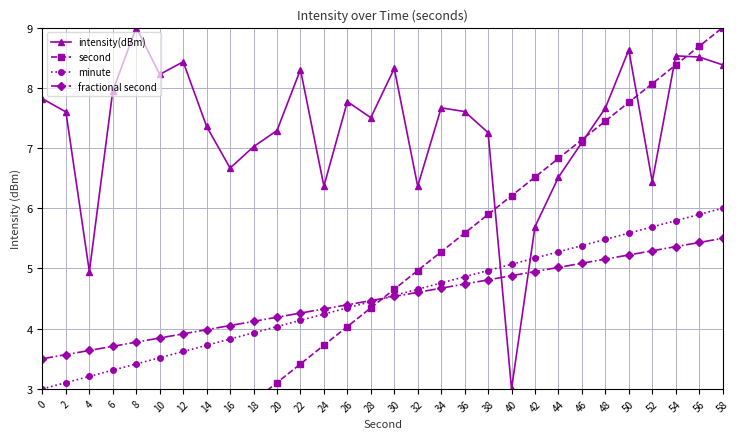

At which label is intensity(dBm) closest to 6?

42